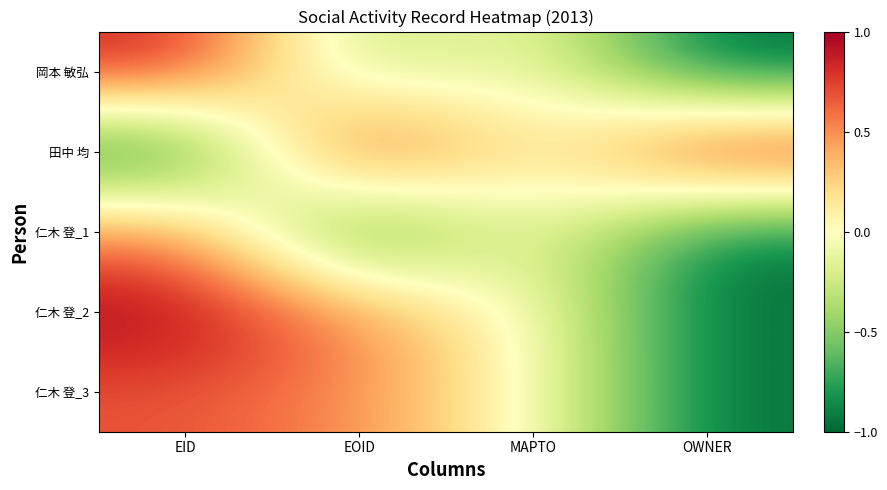

Rank the series by their maximum value, from highest to lowest.

田中 均, 仁木 登_2, 岡本 敏弘, 仁木 登_3, 仁木 登_1